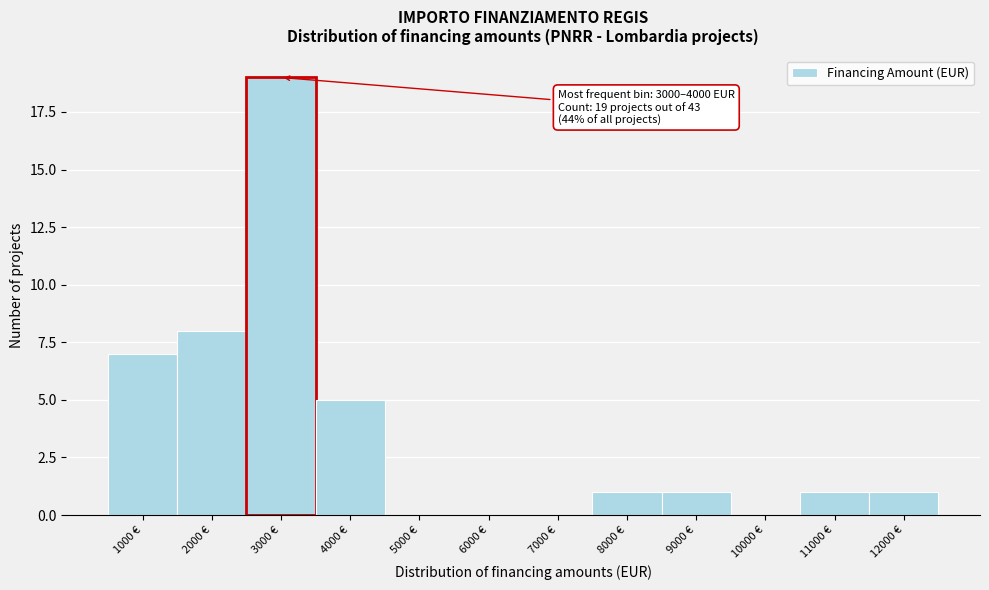

Reading right to left, extract all data points from this chart.

12000 €=1	11000 €=1	10000 €=0	9000 €=1	8000 €=1	7000 €=0	6000 €=0	5000 €=0	4000 €=5	3000 €=19	2000 €=8	1000 €=7